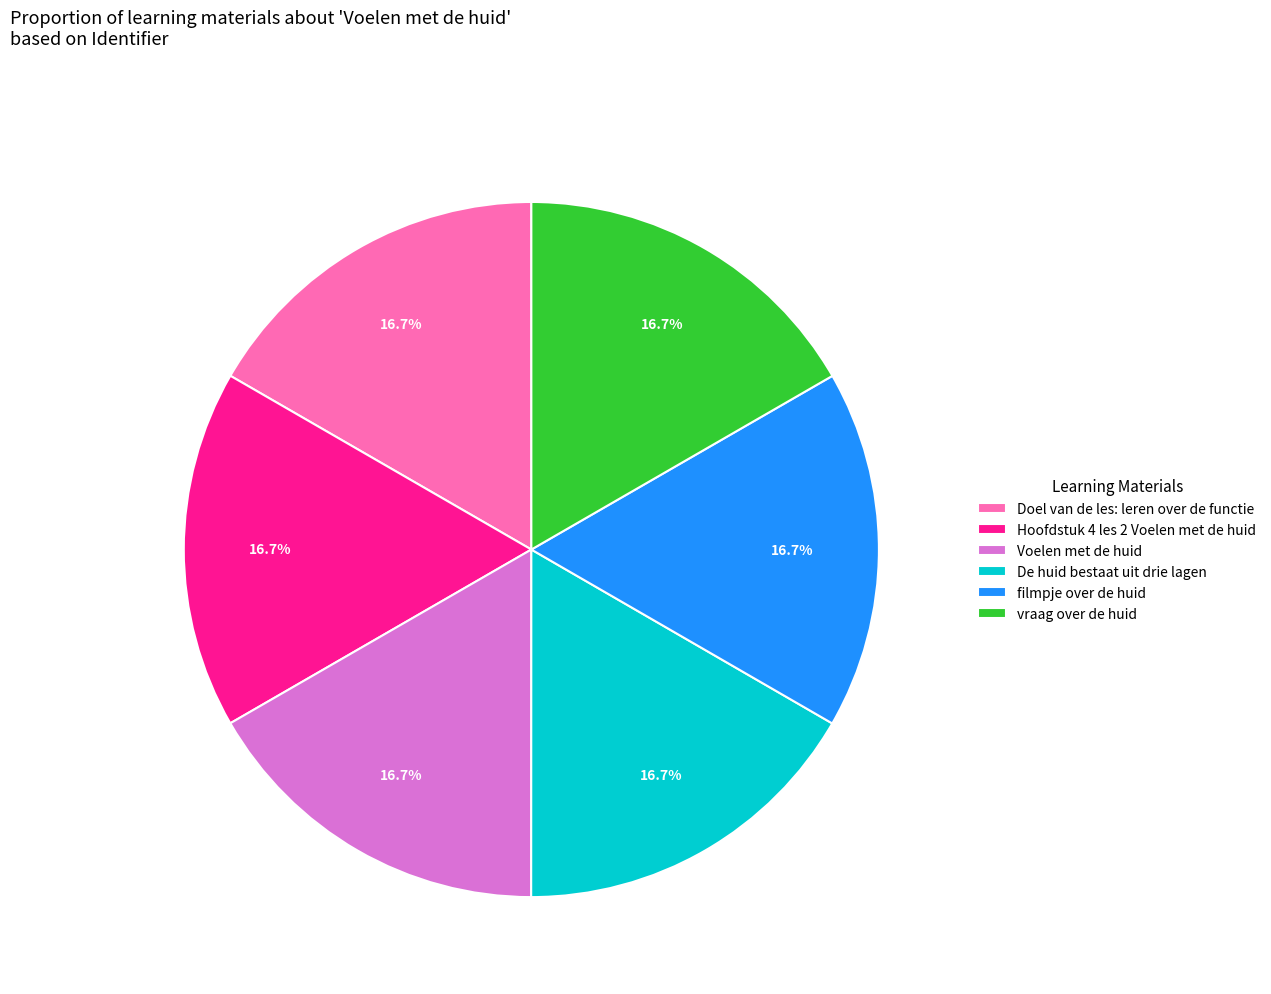

What portion of the pie excludes De huid bestaat uit drie lagen?

83.3%